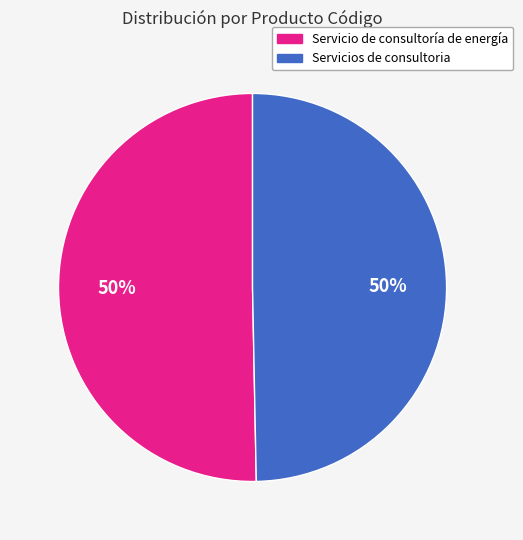

The Servicio de consultoría de energía slice represents 60% of the pie. True or false?

False